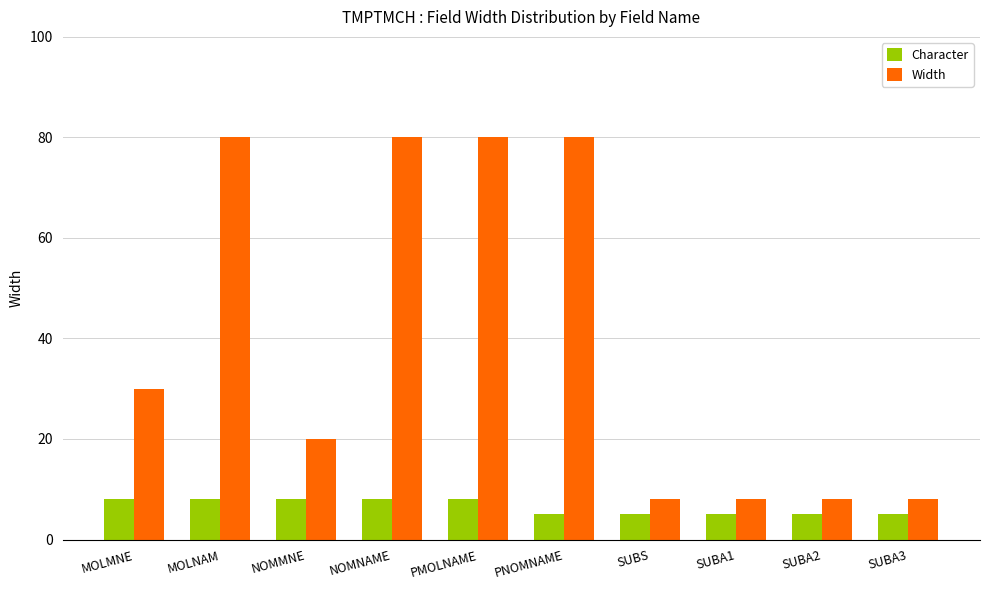

Reading left to right, what are all the values shown in this chart?

Character: 8	8	8	8	8	5	5	5	5	5
Width: 30	80	20	80	80	80	8	8	8	8